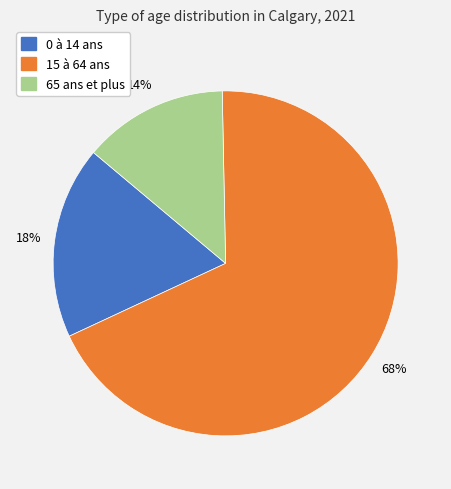

Count the number of slices in the pie.

3